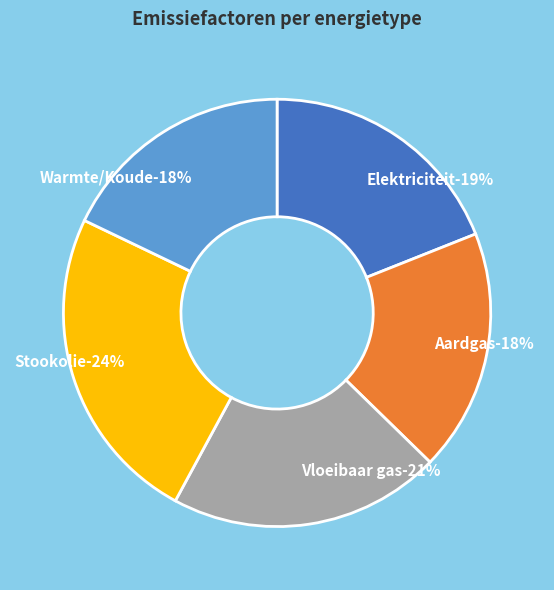

Is it true that Vloeibaar gas is 21% of the pie?

True